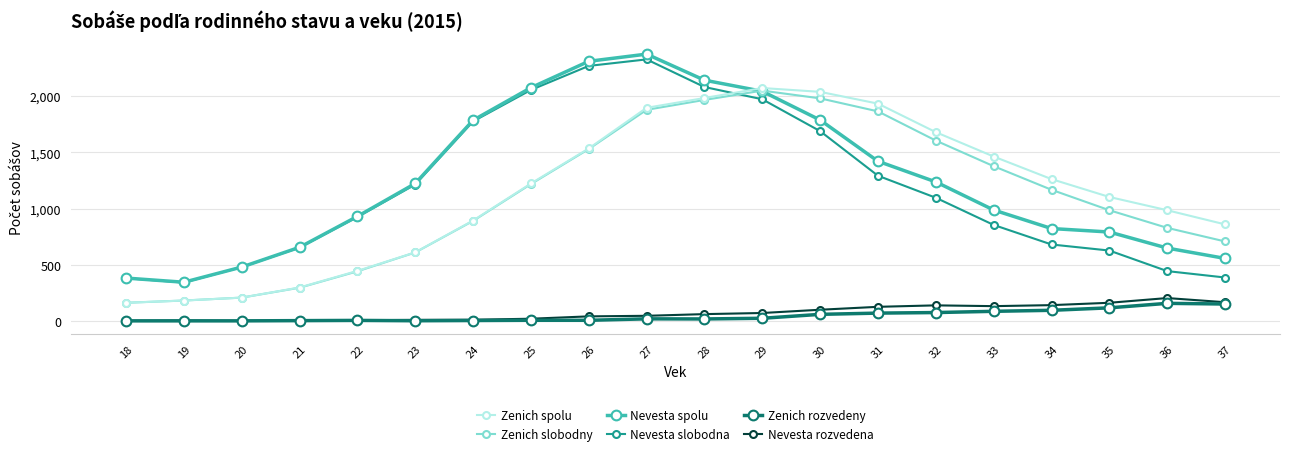

After their last crossing, which series has the higher values: Zenich slobodny or Nevesta slobodna?

Zenich slobodny